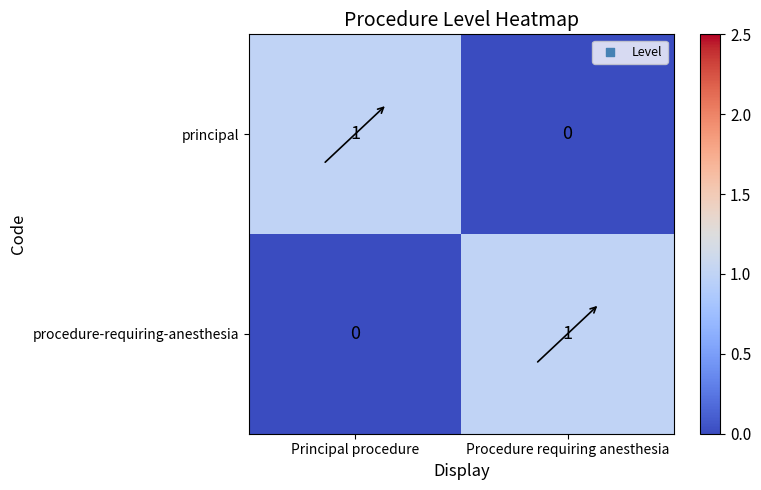

True or false: procedure-requiring-anesthesia has a value of -1 at Principal procedure.

False